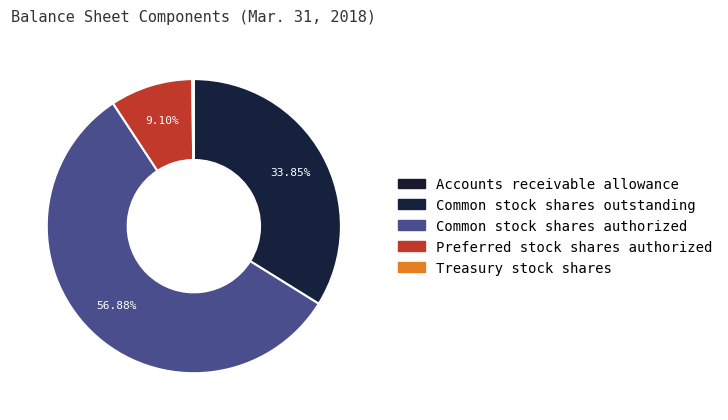

To the nearest percent, what is the combined percentage of Preferred stock shares authorized and Common stock shares outstanding?

43%